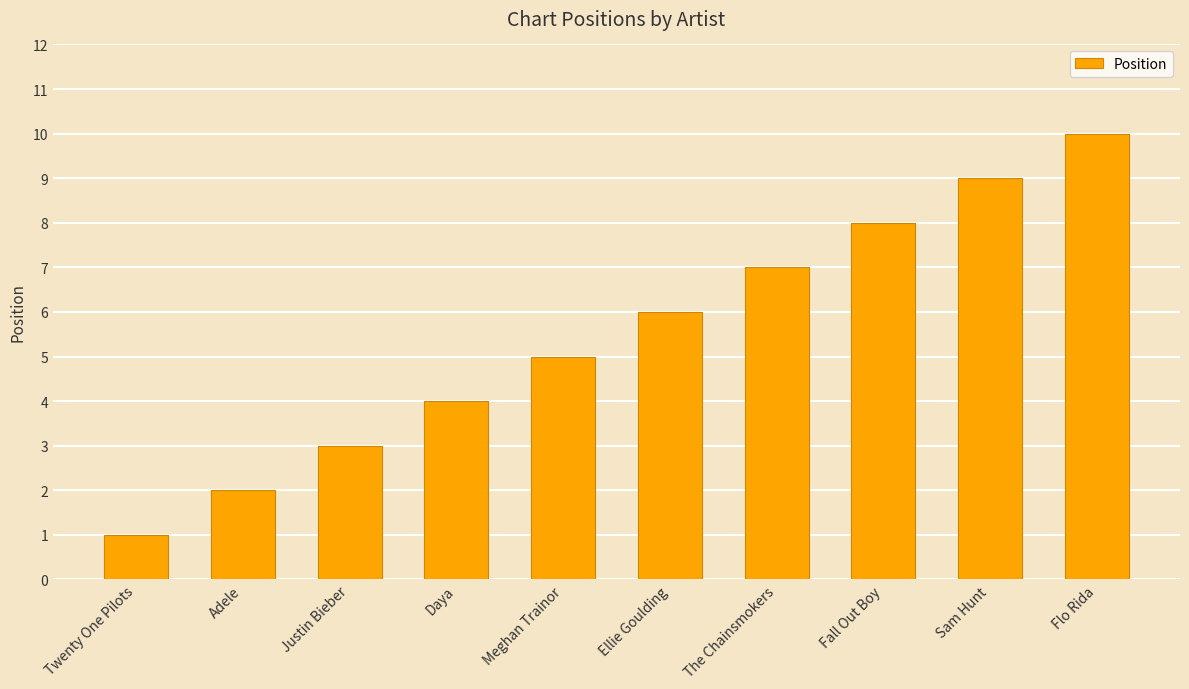

What is the sum of the values at Twenty One Pilots and Adele?

3